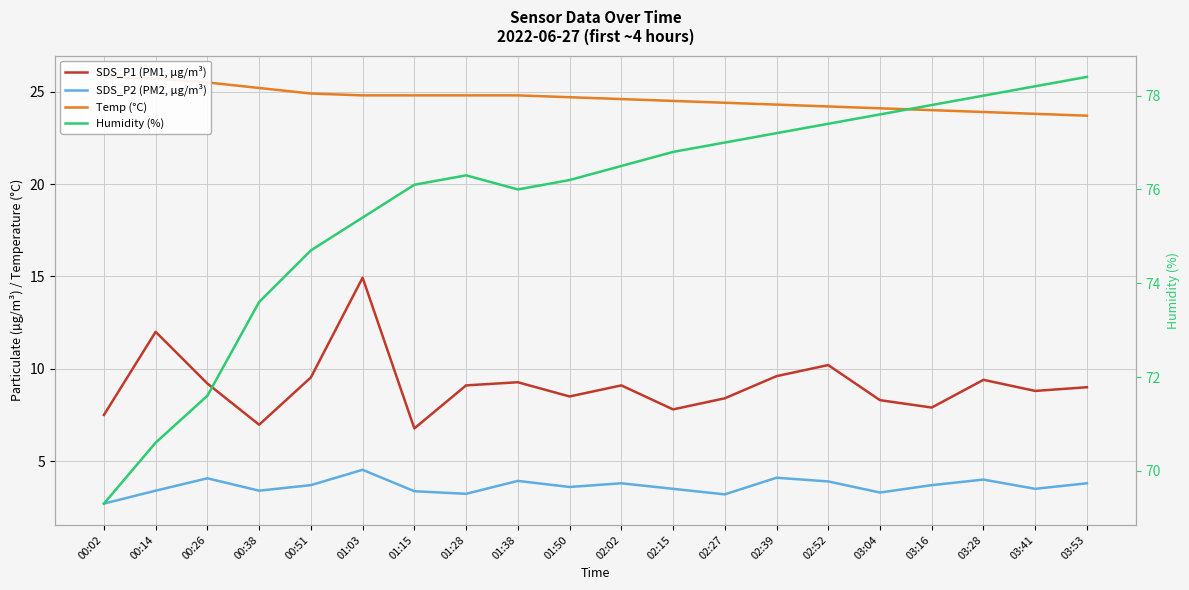

Reading left to right, transcribe all the data shown in this chart.

SDS_P1 (PM1, µg/m³): 00:02=7.5	00:14=12.0	00:26=9.2	00:38=7.0	00:51=9.5	01:03=14.9	01:15=6.8	01:28=9.1	01:38=9.3	01:50=8.5	02:02=9.1	02:15=7.8	02:27=8.4	02:39=9.6	02:52=10.2	03:04=8.3	03:16=7.9	03:28=9.4	03:41=8.8	03:53=9.0
SDS_P2 (PM2, µg/m³): 00:02=2.7	00:14=3.4	00:26=4.1	00:38=3.4	00:51=3.7	01:03=4.5	01:15=3.4	01:28=3.2	01:38=3.9	01:50=3.6	02:02=3.8	02:15=3.5	02:27=3.2	02:39=4.1	02:52=3.9	03:04=3.3	03:16=3.7	03:28=4.0	03:41=3.5	03:53=3.8
Temp (°C): 00:02=25.8	00:14=25.7	00:26=25.5	00:38=25.2	00:51=24.9	01:03=24.8	01:15=24.8	01:28=24.8	01:38=24.8	01:50=24.7	02:02=24.6	02:15=24.5	02:27=24.4	02:39=24.3	02:52=24.2	03:04=24.1	03:16=24.0	03:28=23.9	03:41=23.8	03:53=23.7
Humidity (%): 00:02=69.3	00:14=70.6	00:26=71.6	00:38=73.6	00:51=74.7	01:03=75.4	01:15=76.1	01:28=76.3	01:38=76.0	01:50=76.2	02:02=76.5	02:15=76.8	02:27=77.0	02:39=77.2	02:52=77.4	03:04=77.6	03:16=77.8	03:28=78.0	03:41=78.2	03:53=78.4